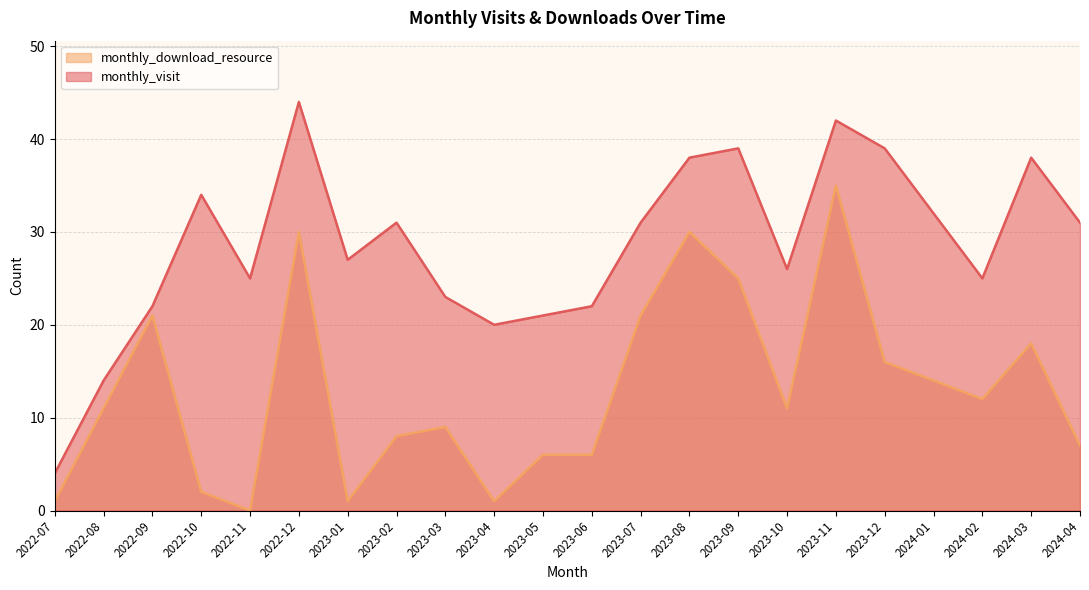

At which label does monthly_visit reach its peak?

2022-12